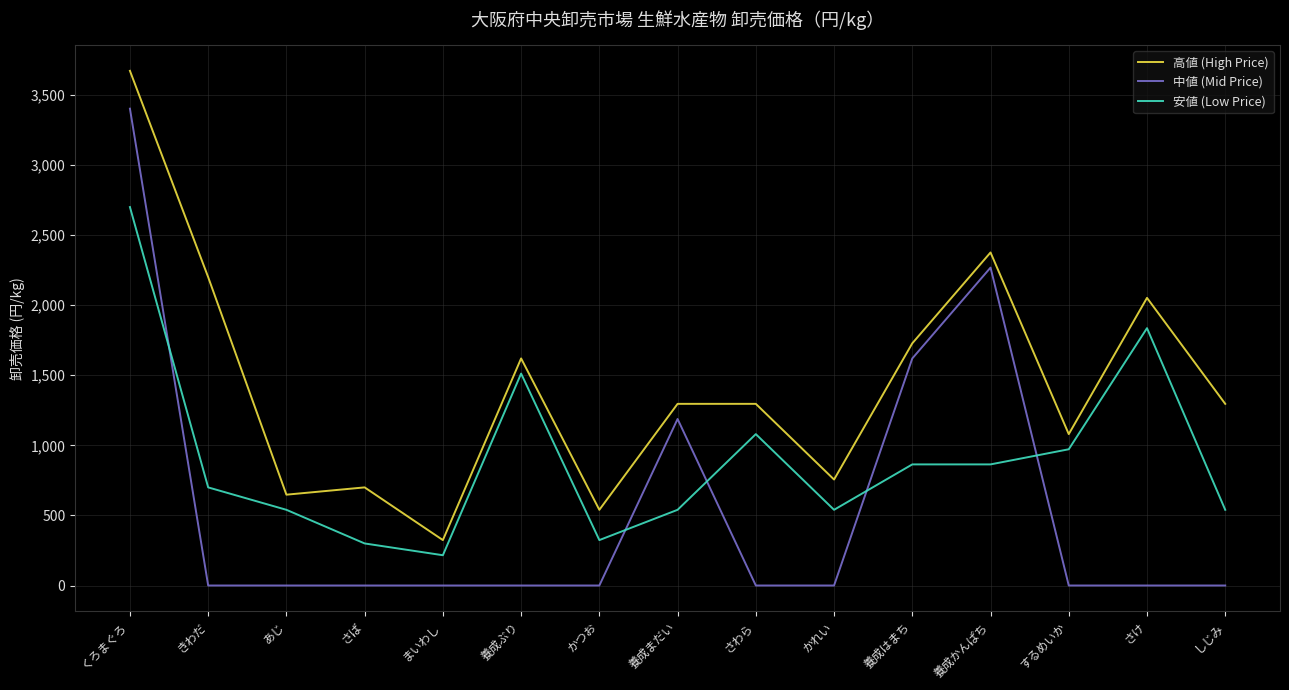

Rank the series by their maximum value, from highest to lowest.

高値 (High Price), 中値 (Mid Price), 安値 (Low Price)